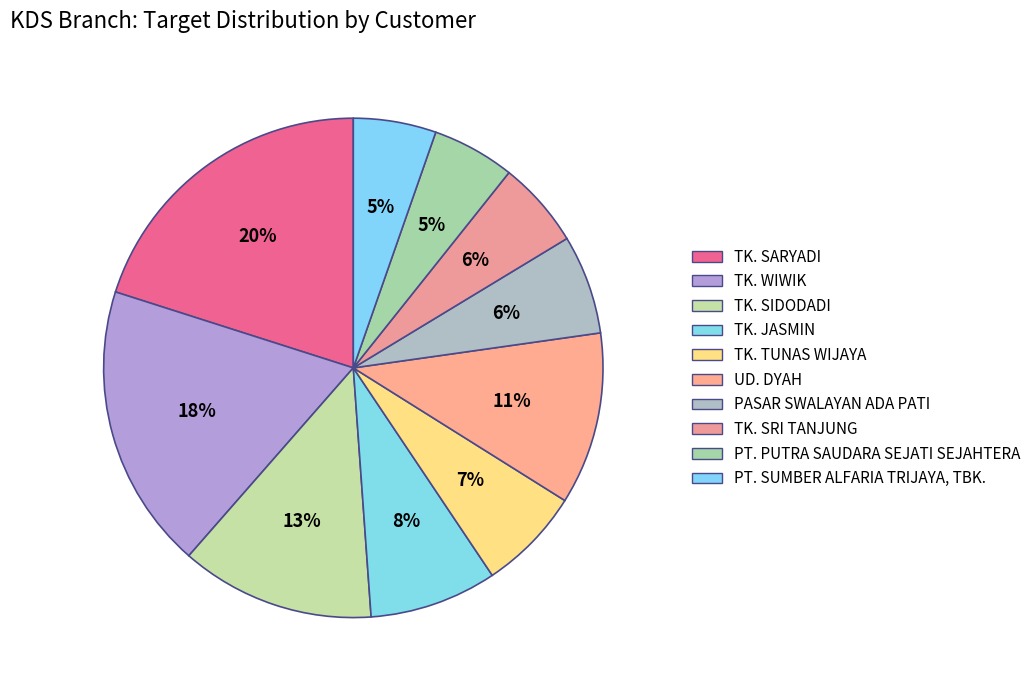

Count the number of slices in the pie.

10